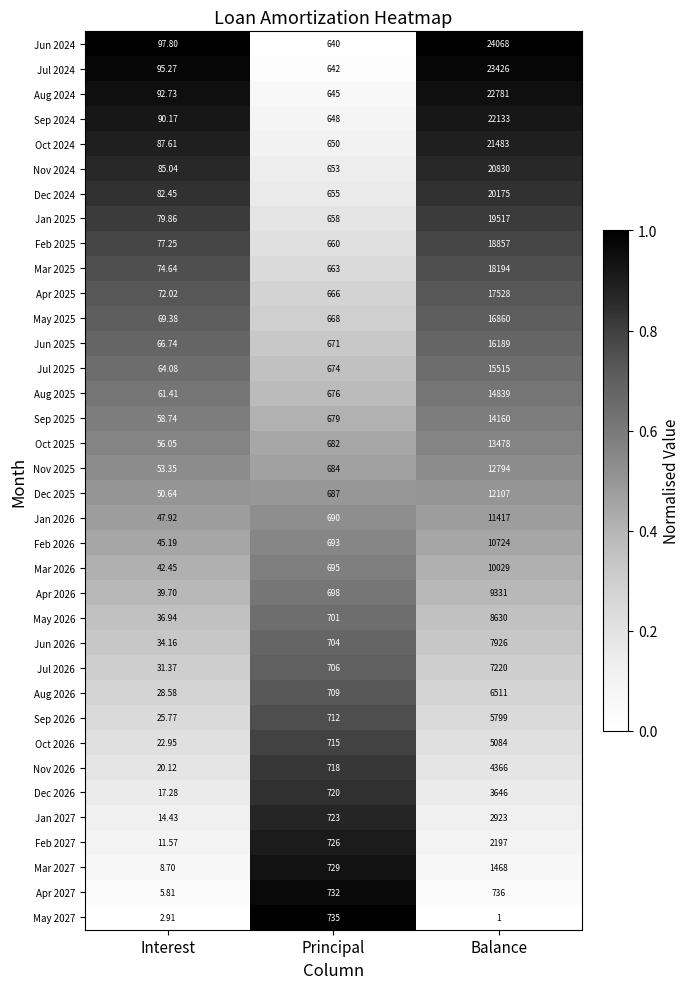

List the labels in order of Oct 2025 value, smallest first.

Interest, Principal, Balance